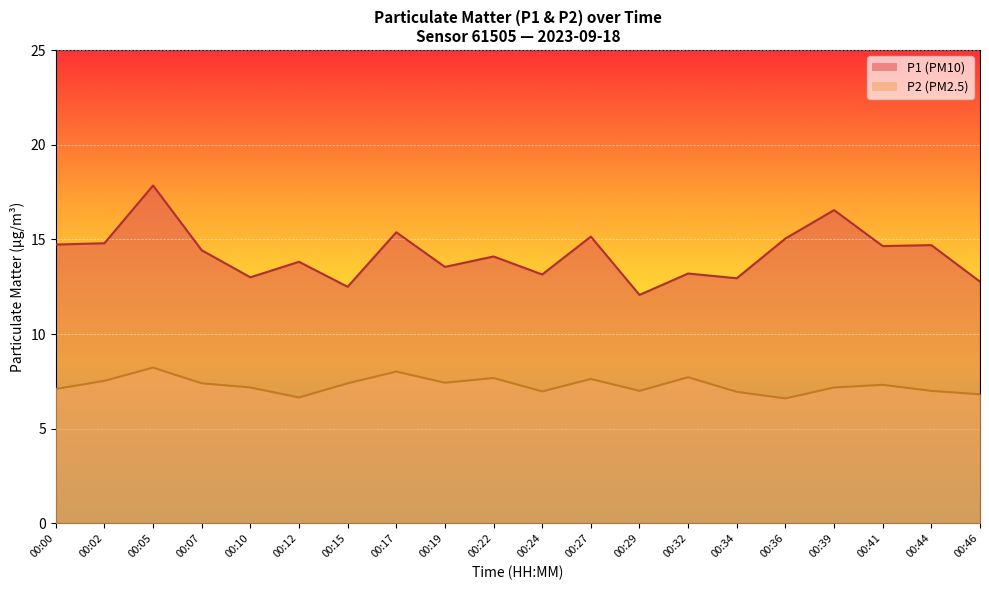

List the labels in order of P1 value, largest first.

00:05, 00:39, 00:17, 00:27, 00:36, 00:02, 00:00, 00:44, 00:41, 00:07, 00:22, 00:12, 00:19, 00:32, 00:24, 00:10, 00:34, 00:46, 00:15, 00:29